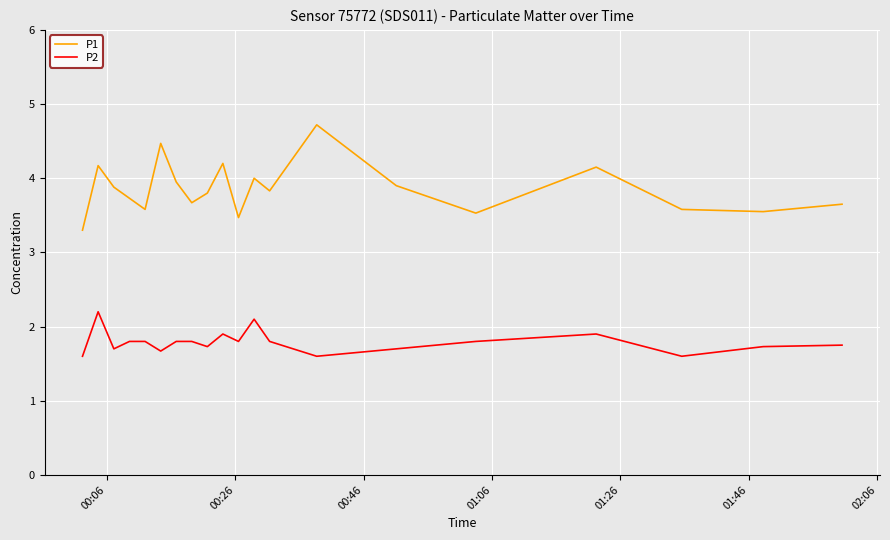

Which series has the largest total across all categories?

P1